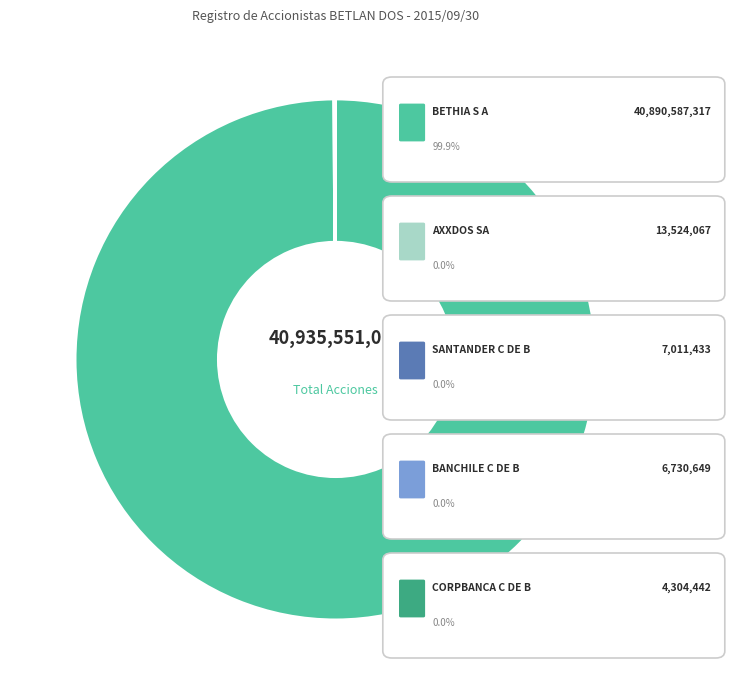

Which slice represents more than half of the pie?

BETHIA S A